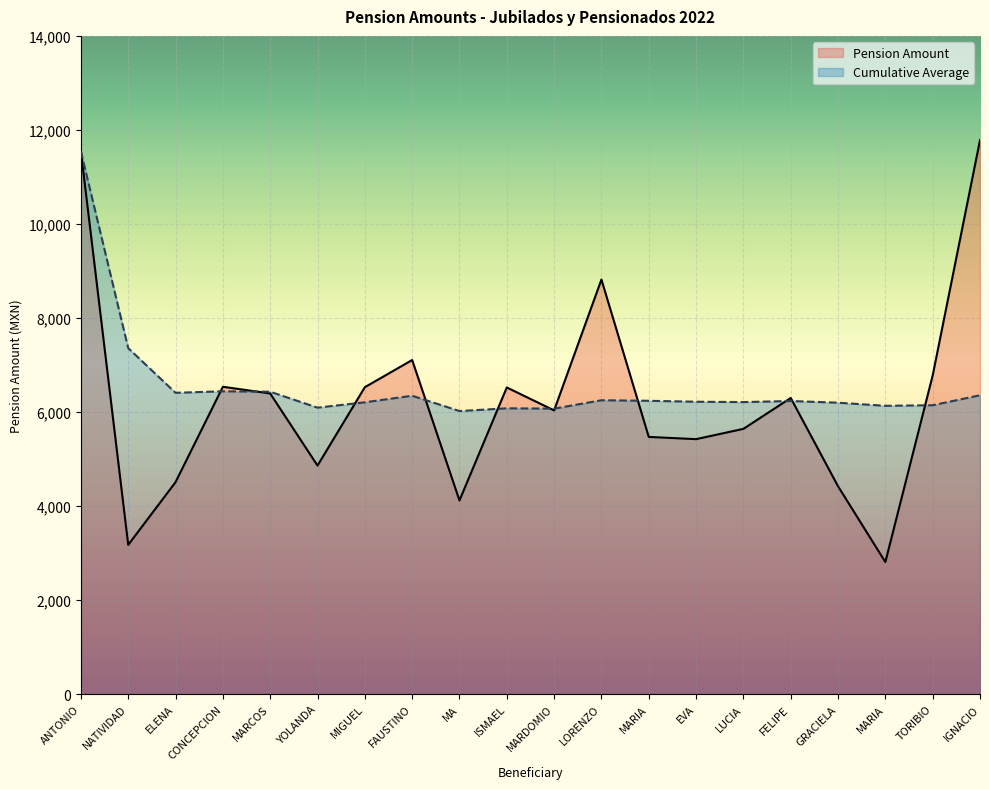

Rank the series by their maximum value, from highest to lowest.

Pension Amount, Cumulative Average